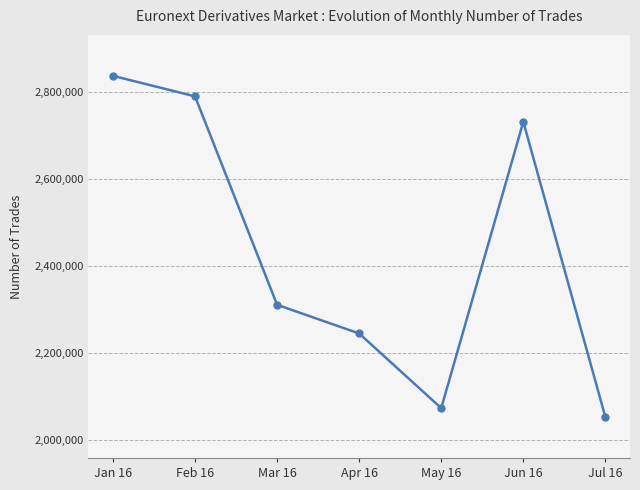

What is the label of the 1st point from the right?

Jul 16